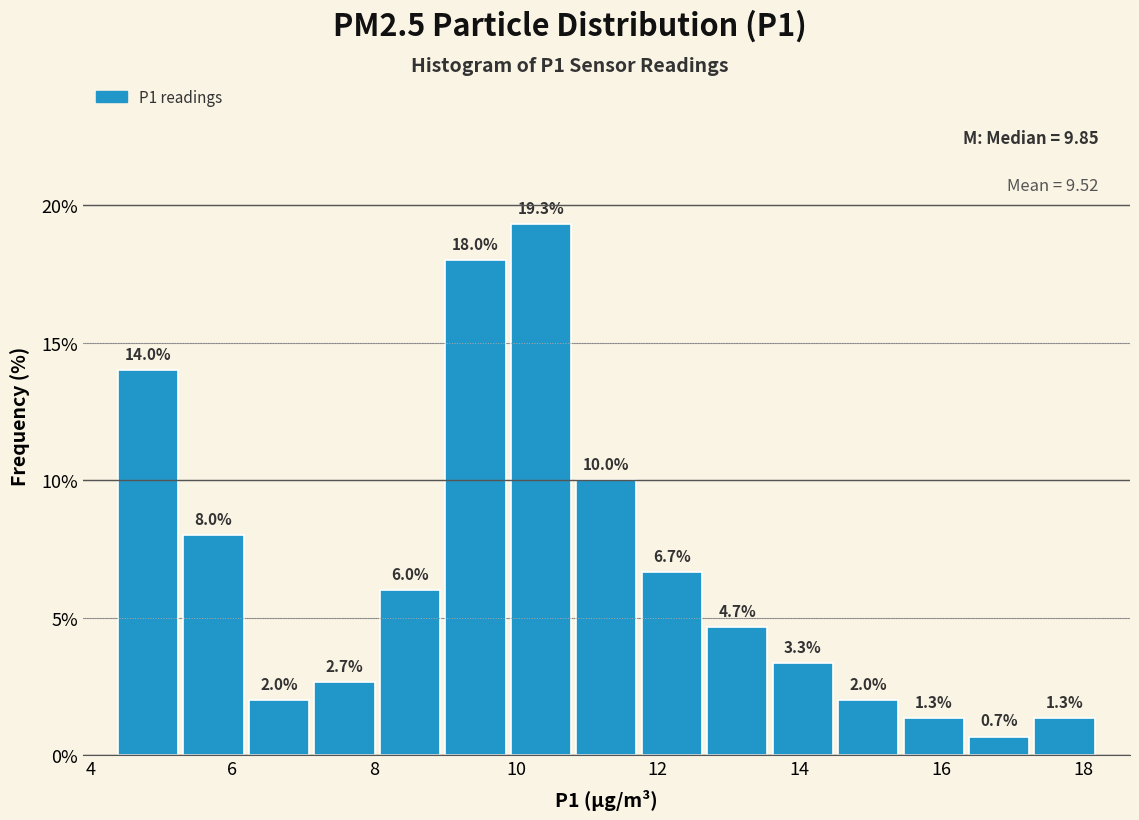

How tall is the bar that spans 17.2 to 18.2 on the x-axis? The bar edges are not printed on the chart, so give them approximately, as read against the axis.

1.3